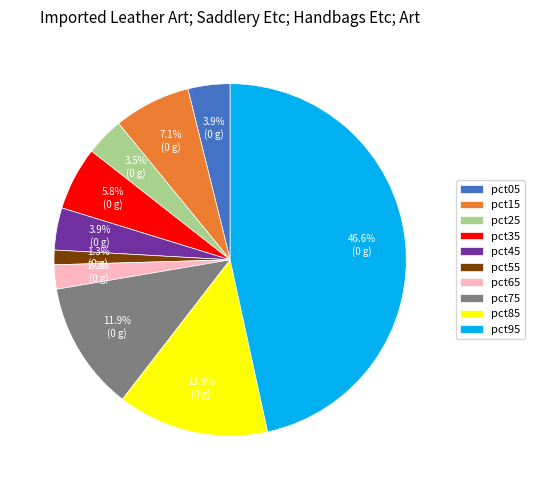

Combined, what portion of the pie is pct25 and pct35?

9.3%